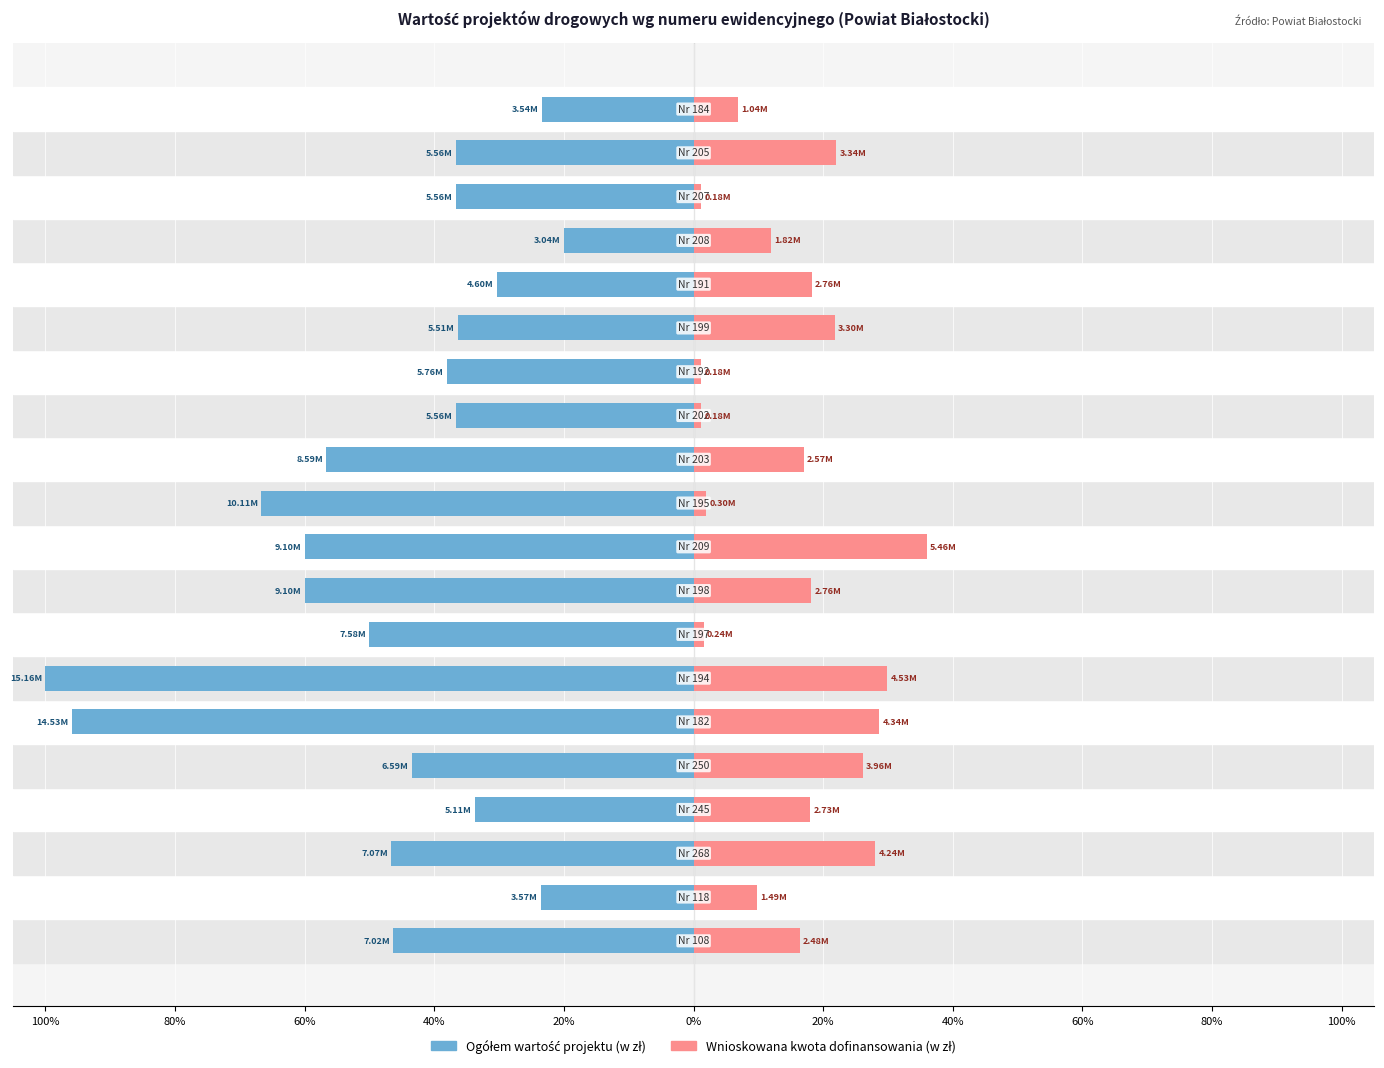

How many data points does each series have?

20